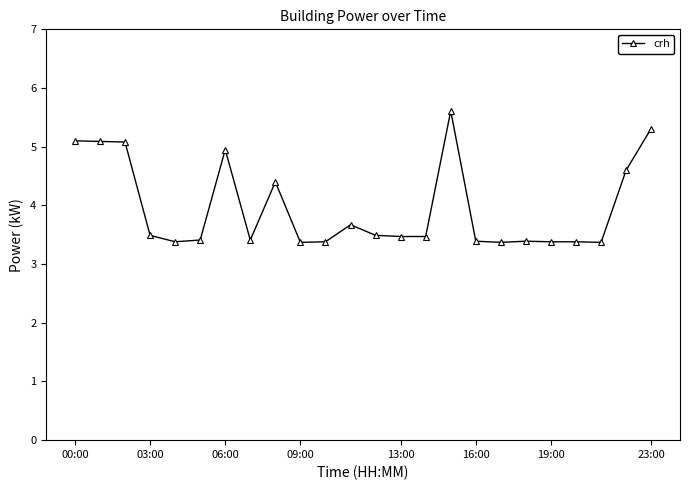

How many values are between 3 and 4?

16